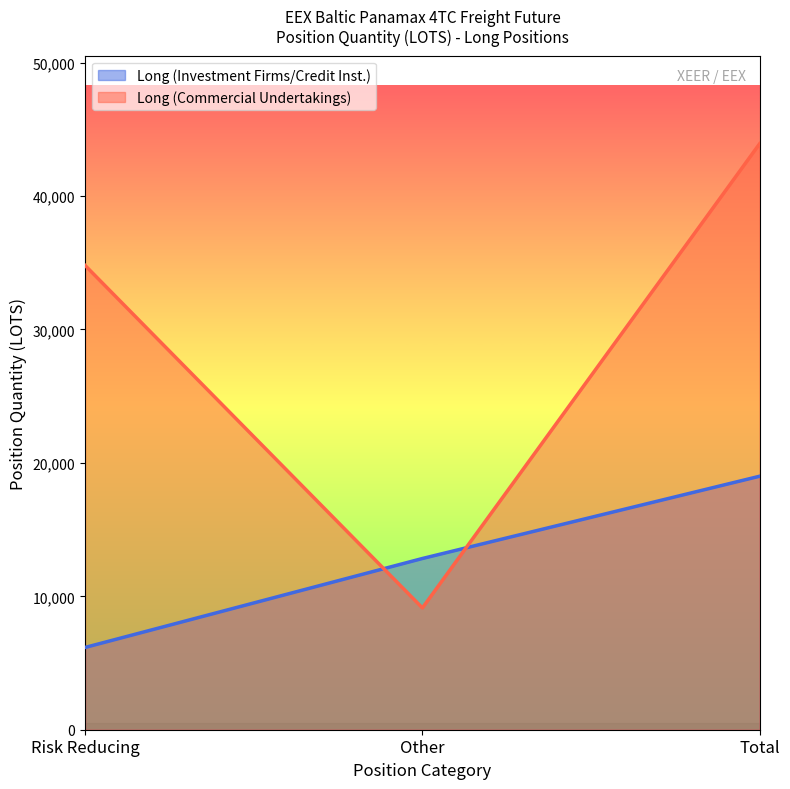

What is the maximum value shown in the chart?

43927.2